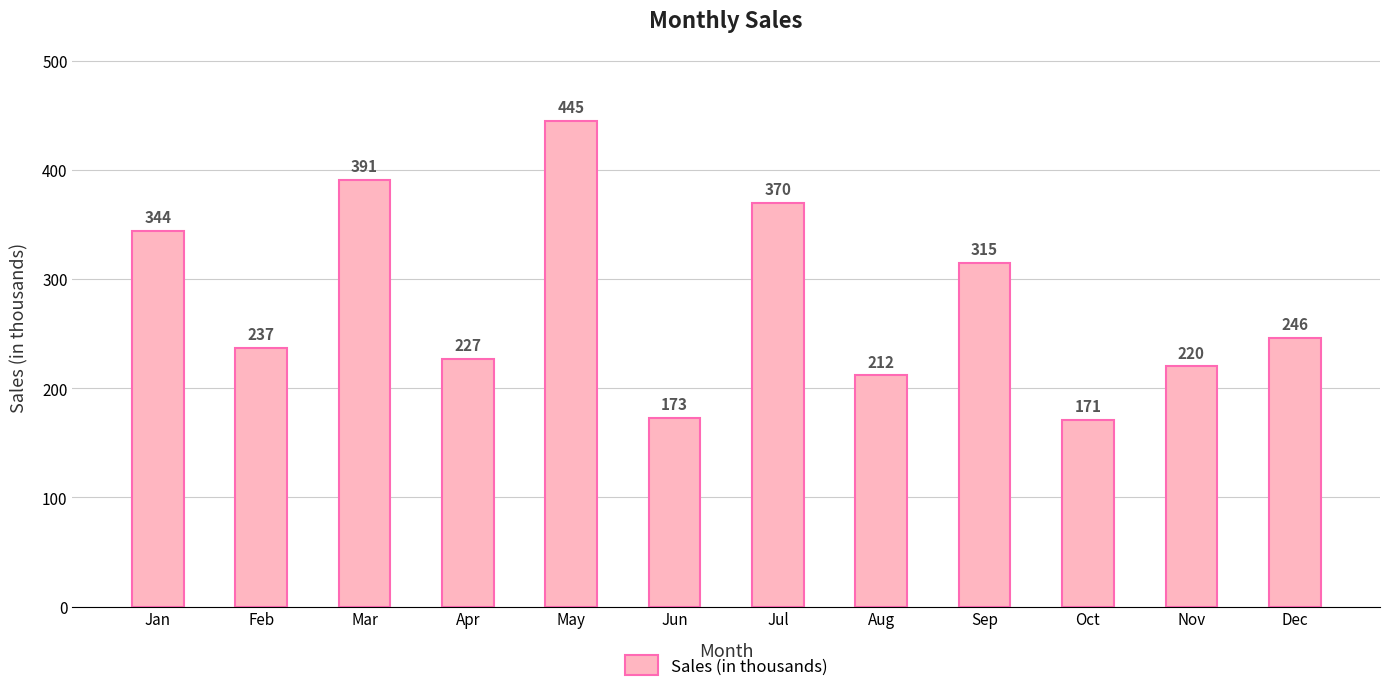

What is the maximum value shown in the chart?

445